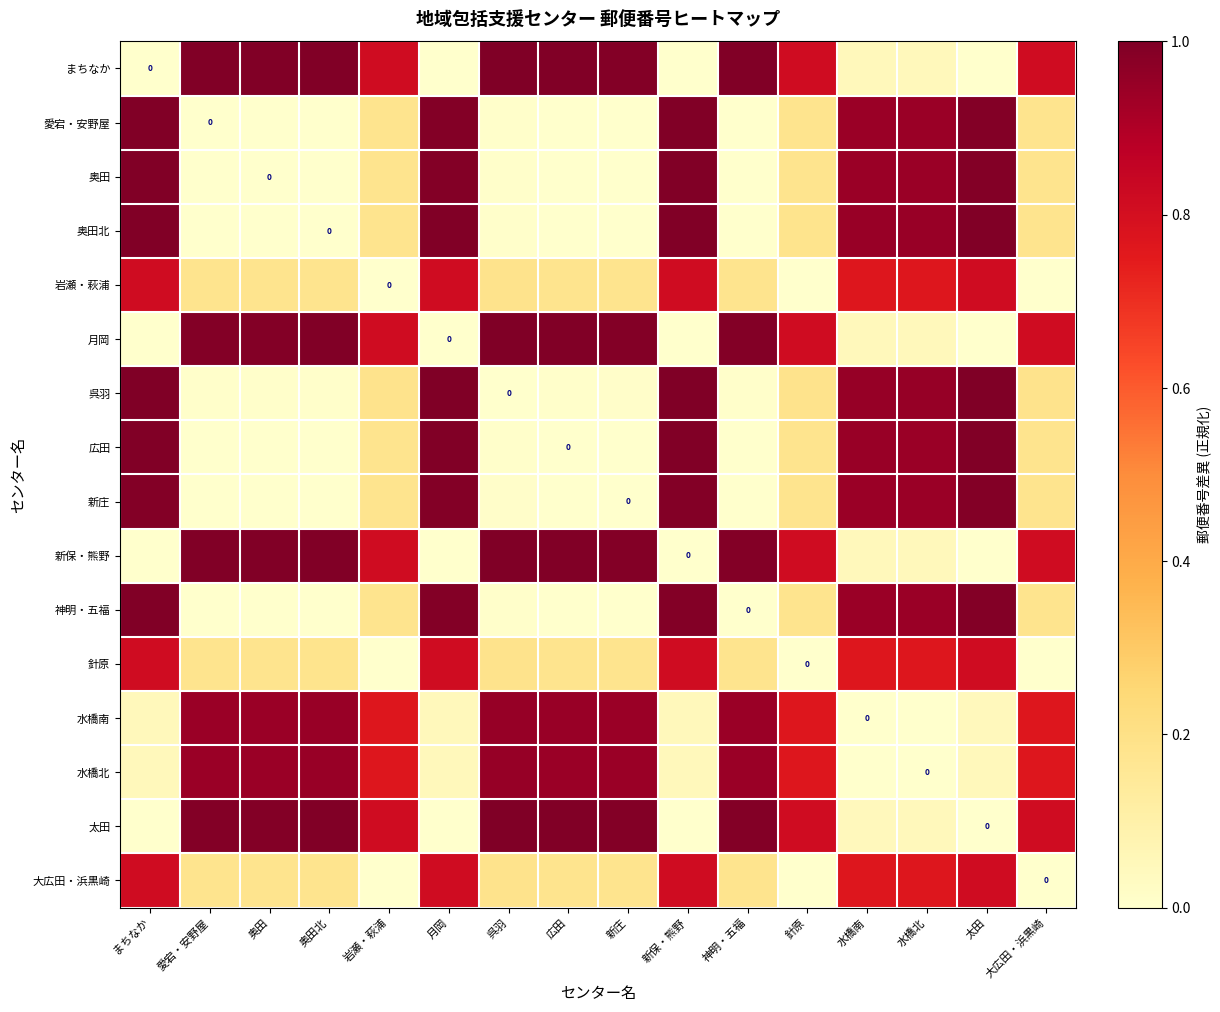

At which category is the sum across all series the highest?

まちなか